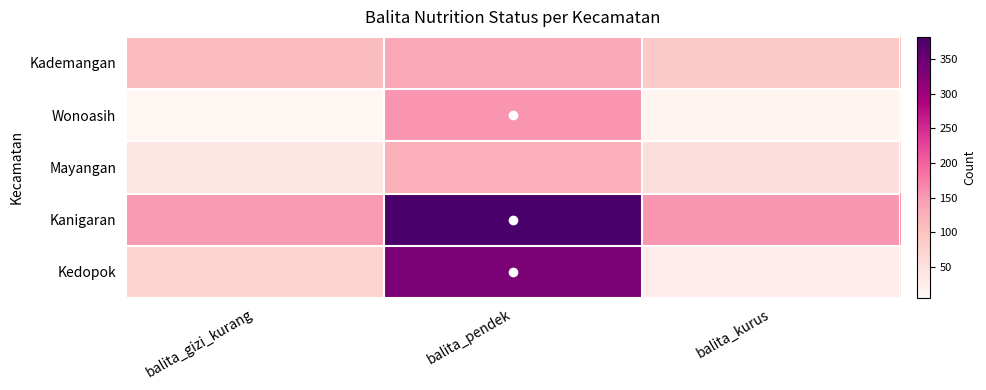

Reading left to right, transcribe all the data shown in this chart.

Kademangan: balita_gizi_kurang=111	balita_pendek=135	balita_kurus=89
Wonoasih: balita_gizi_kurang=5	balita_pendek=155	balita_kurus=10
Mayangan: balita_gizi_kurang=39	balita_pendek=126	balita_kurus=53
Kanigaran: balita_gizi_kurang=150	balita_pendek=382	balita_kurus=153
Kedopok: balita_gizi_kurang=71	balita_pendek=332	balita_kurus=25